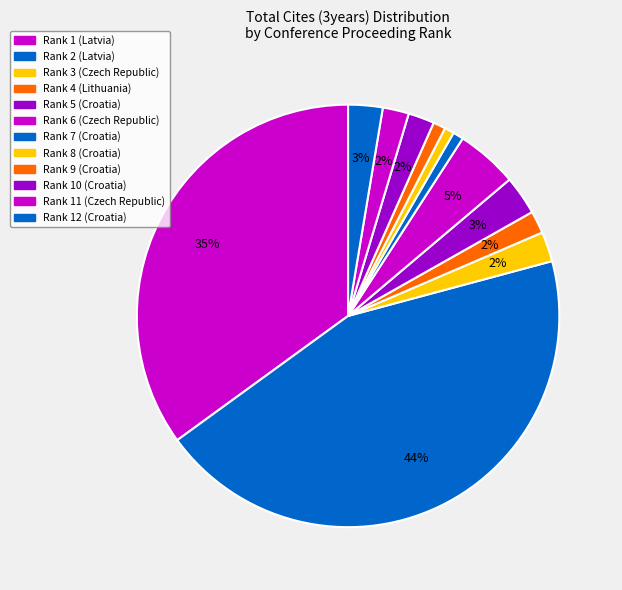

Which category has the biggest portion of the pie?

Rank 2